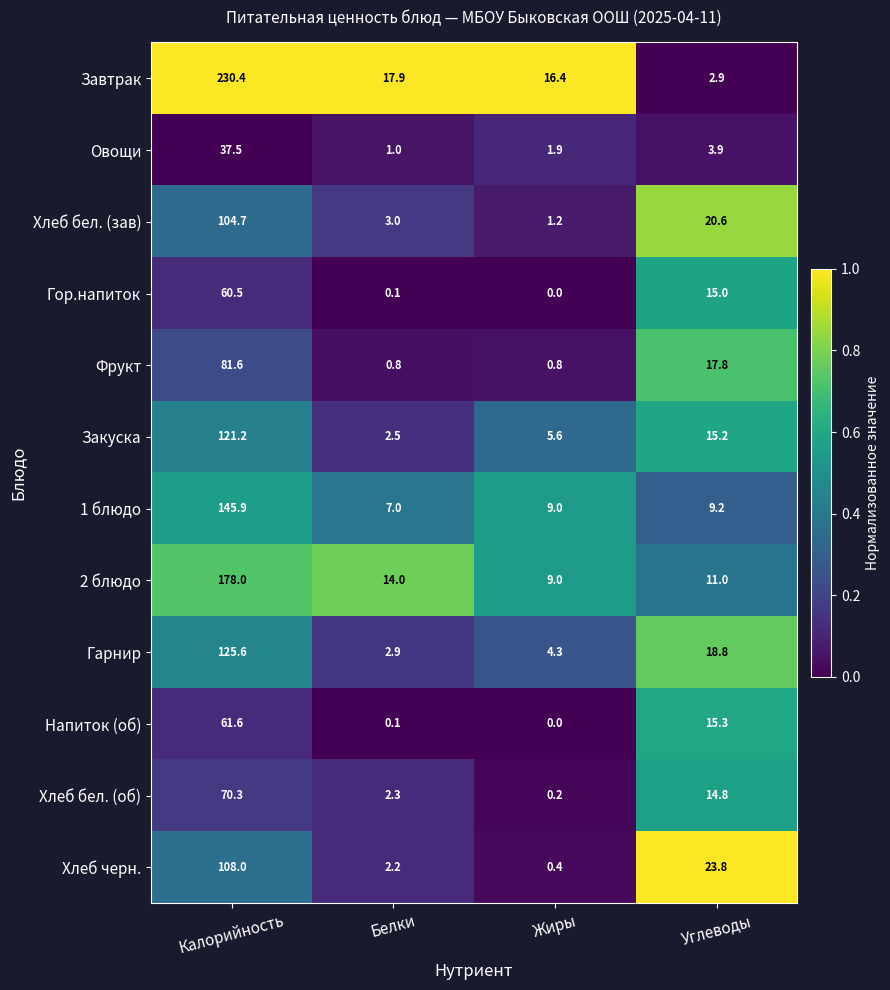

How many distinct data groups are displayed?

12